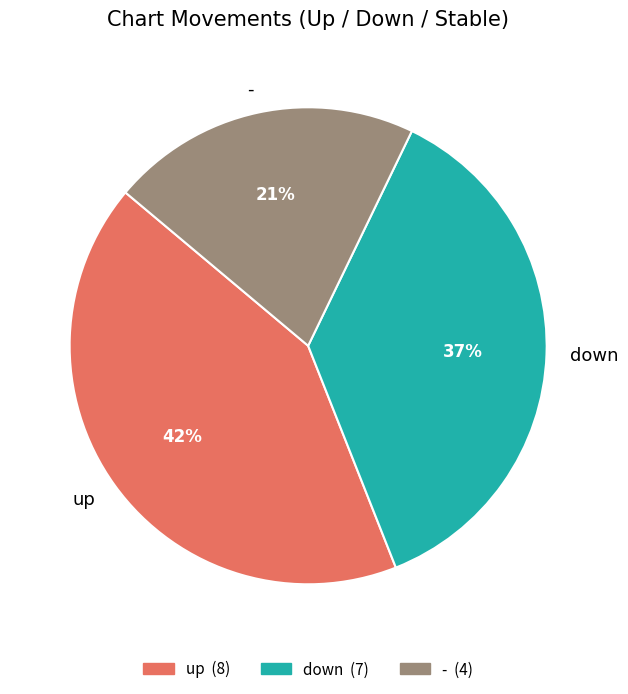

To the nearest percent, what percentage of the pie is up?

42%